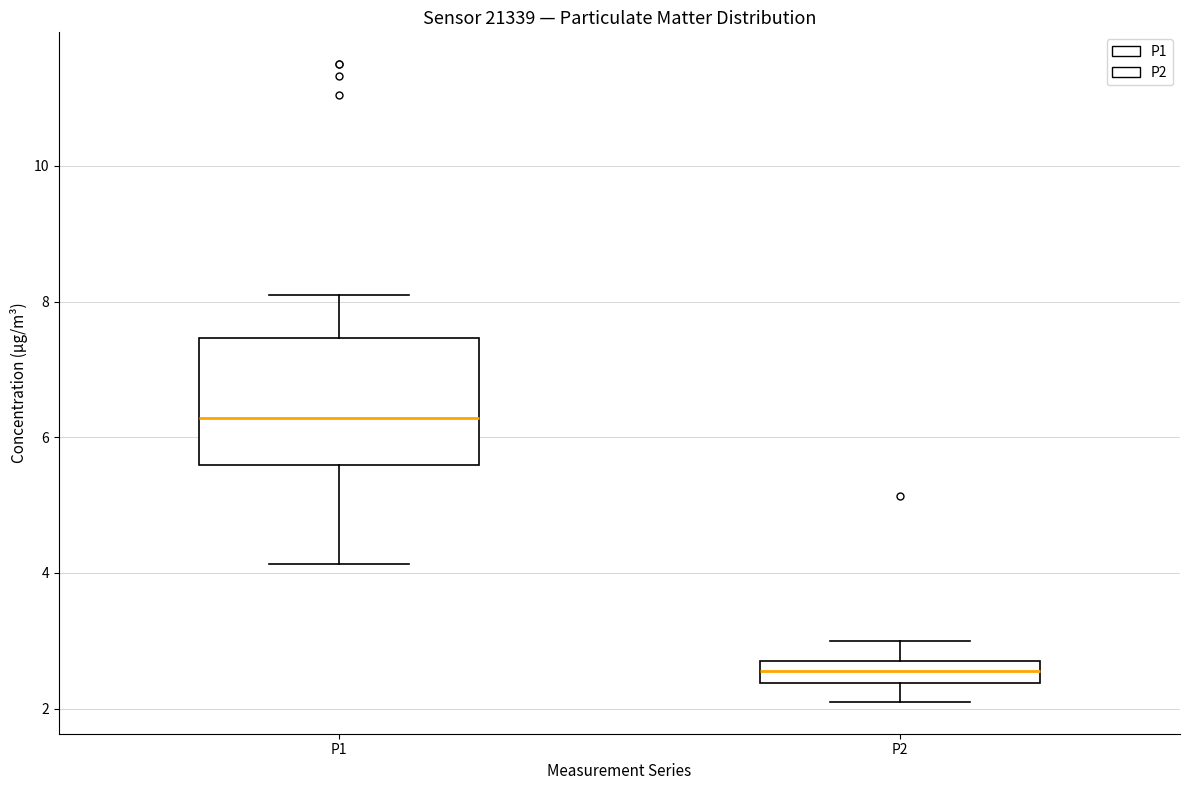

Which box is the tallest, from its lower edge to its upper edge?

P1